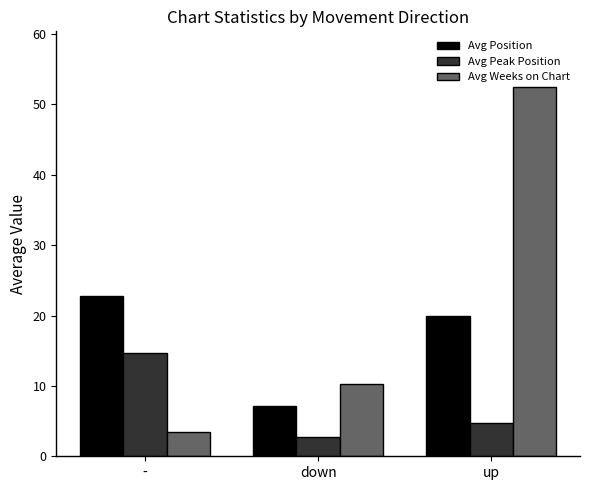

Between - and down, which series saw the biggest shift?

Avg Position